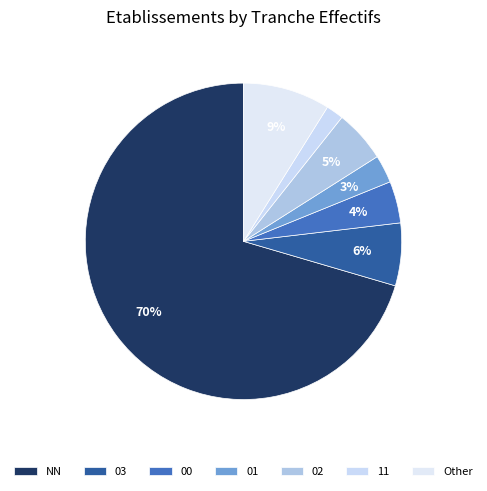

Is it true that 11 is 2% of the pie?

True